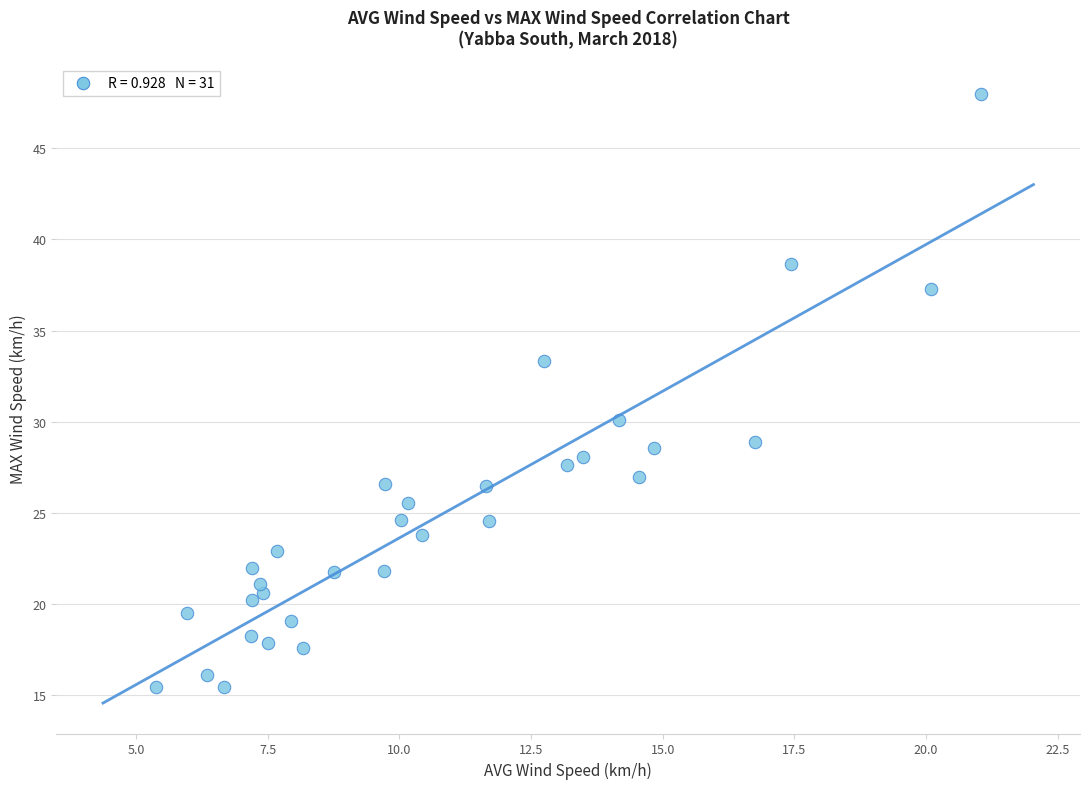

What Y value in the scatter plot is closest to 31?

30.1